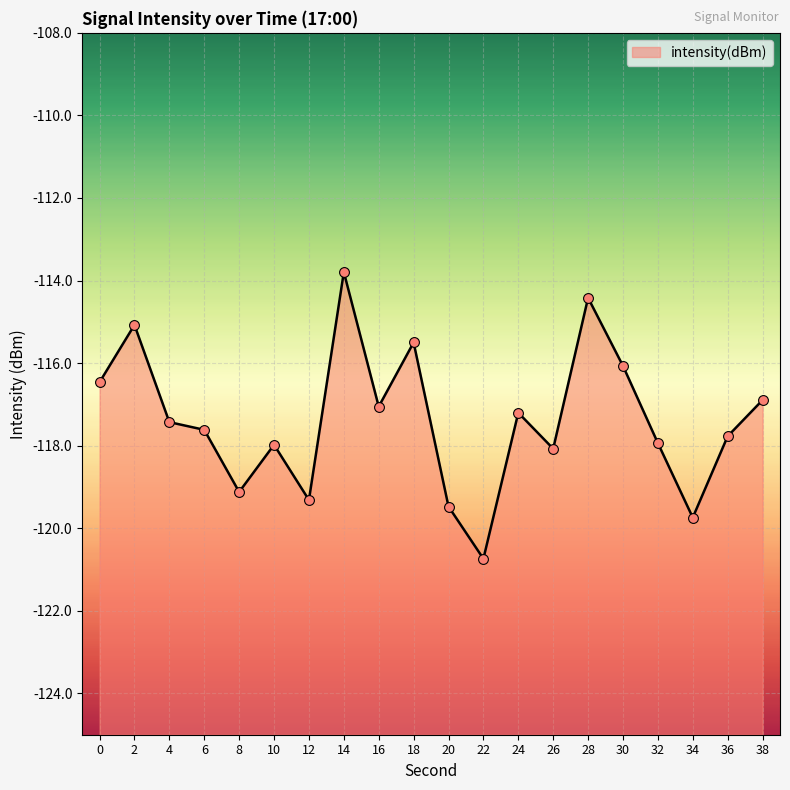

What is the change in value from 6 to 18?

+2.1